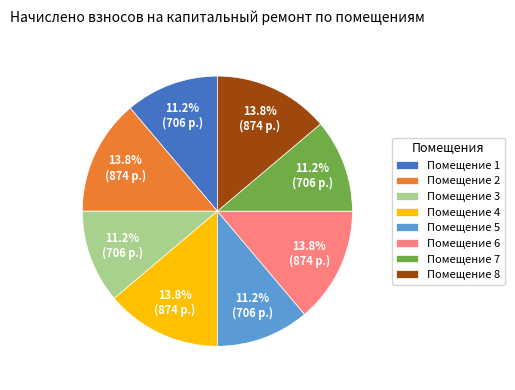

Is the sum of Помещение 8 and Помещение 2 greater than half?

No